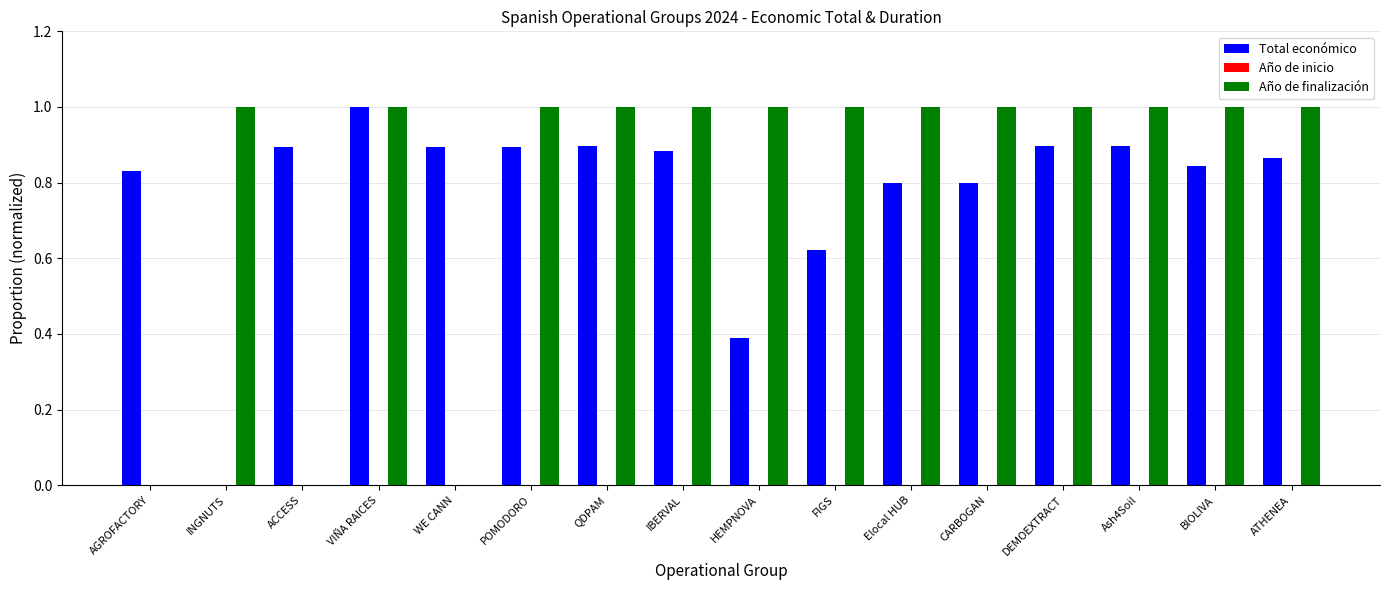

The Total económico series shows 1.1 at BIOLIVA. True or false?

False